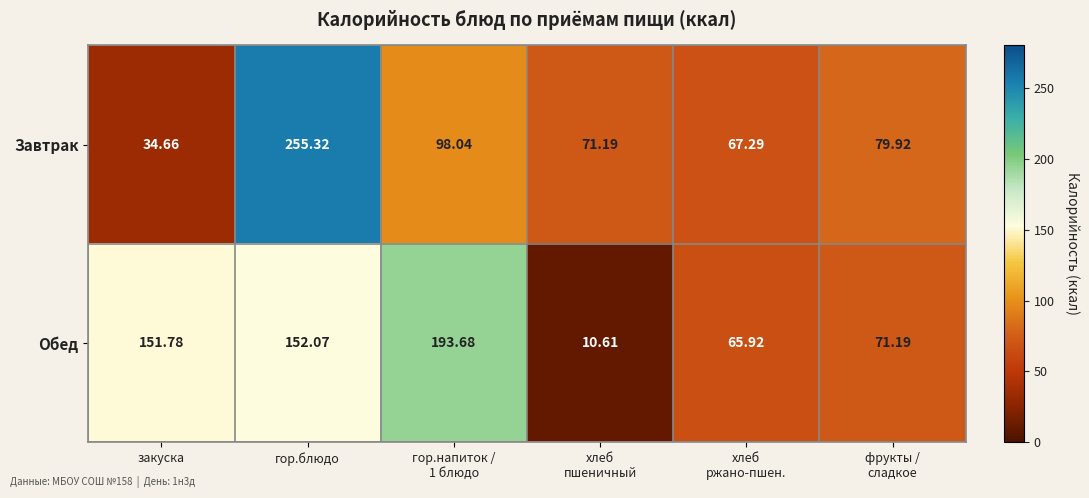

At which label does Обед first exceed 151?

закуска